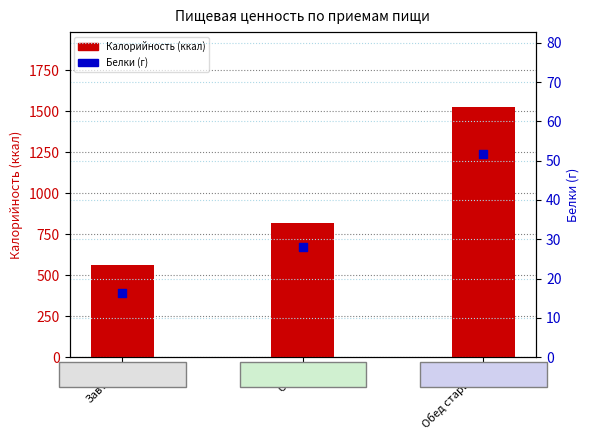

What are all the series names shown in the legend?

Калорийность (ккал), Белки (г)